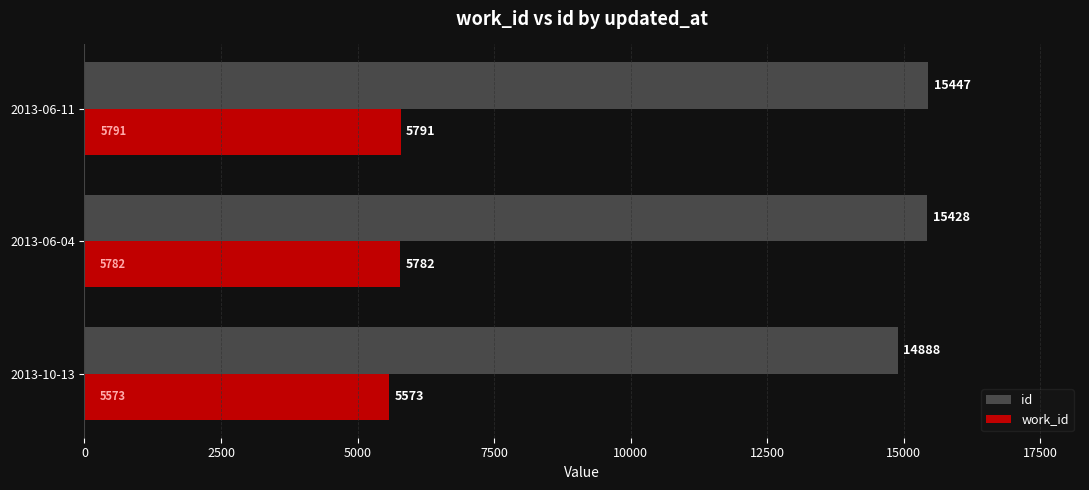

What is the difference between the highest and lowest values at 2013-10-13?

9315